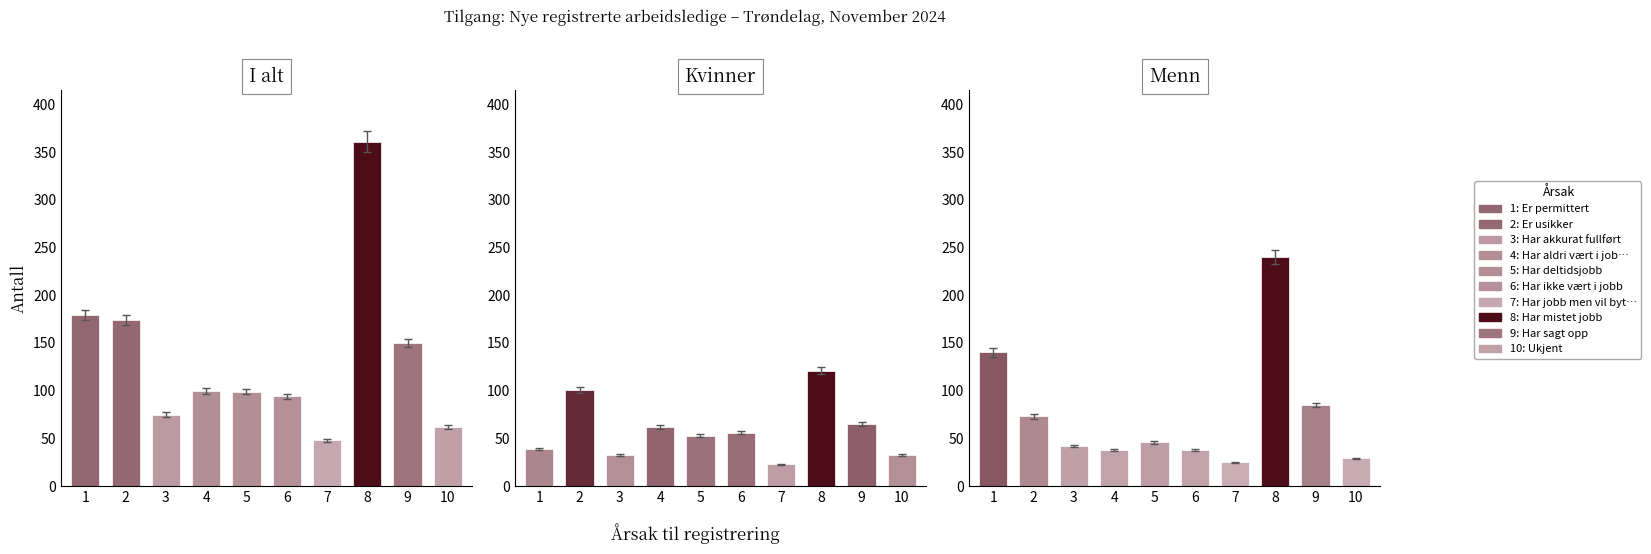

List the series in order of their peak value, lowest first.

Kvinner, Menn, I alt